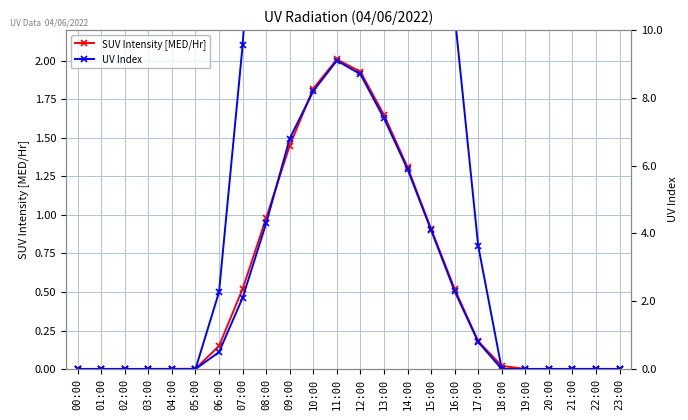

Reading left to right, what are all the values shown in this chart?

SUV Intensity [MED/Hr]: 00:00=0.0	01:00=0.0	02:00=0.0	03:00=0.0	04:00=0.0	05:00=0.0	06:00=0.1	07:00=0.5	08:00=1.0	09:00=1.4	10:00=1.8	11:00=2.0	12:00=1.9	13:00=1.6	14:00=1.3	15:00=0.9	16:00=0.5	17:00=0.2	18:00=0.0	19:00=0.0	20:00=0.0	21:00=0.0	22:00=0.0	23:00=0.0
UV Index: 00:00=0.0	01:00=0.0	02:00=0.0	03:00=0.0	04:00=0.0	05:00=0.0	06:00=0.5	07:00=2.1	08:00=4.3	09:00=6.8	10:00=8.2	11:00=9.1	12:00=8.7	13:00=7.4	14:00=5.9	15:00=4.1	16:00=2.3	17:00=0.8	18:00=0.0	19:00=0.0	20:00=0.0	21:00=0.0	22:00=0.0	23:00=0.0